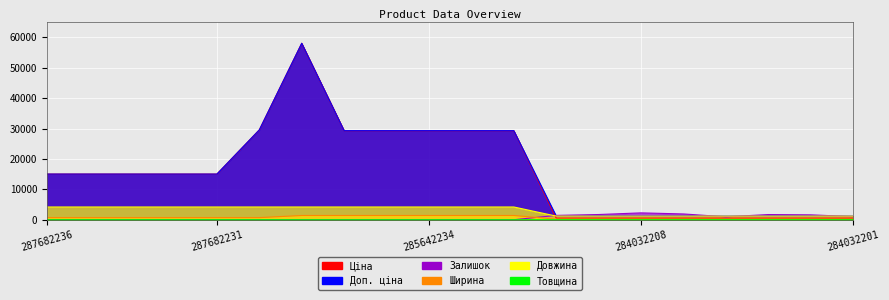

Which series ends up on top after the final intersection of Довжина and Залишок?

Довжина